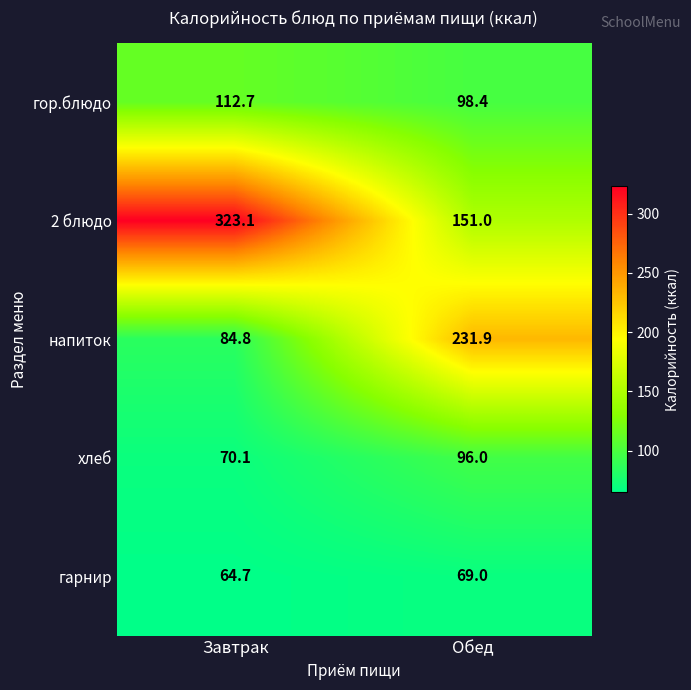

True or false: хлеб has a value of 104.8 at Завтрак.

False